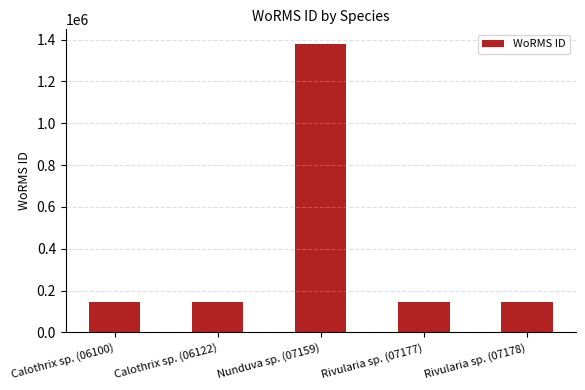

Is it true that the value at Nunduva sp. (07159) is 1380276?

True